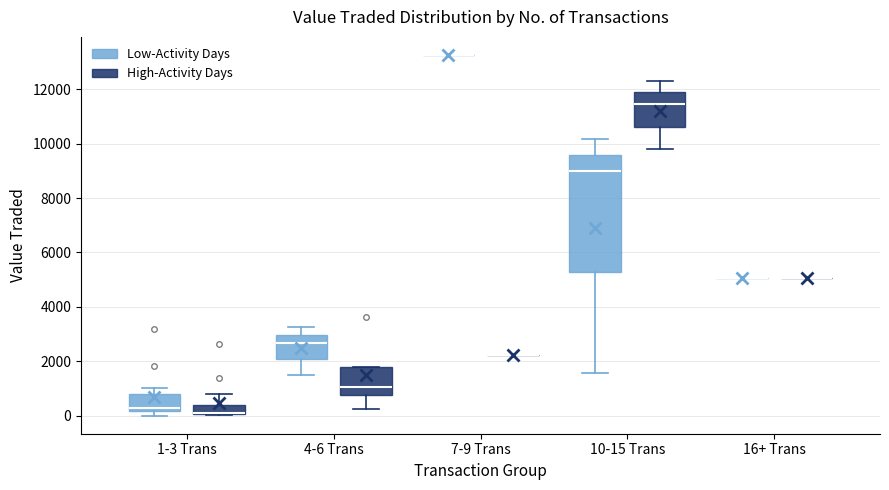

Reading left to right, read every box against the y-axis: the position of its median line, the range the box covers, and the ends of its whiskers. The values are not printed on the chart, so give them approximately, as read against the axis.

1-3 Trans (Low-Activity Days): median 200 (just above the box's lower edge), box 200 to 800, whiskers 0 to 1000
1-3 Trans (High-Activity Days): median 200 (drawn on the box's lower edge), box 0 to 400, whiskers 0 to 800
4-6 Trans (Low-Activity Days): median 2600, box 2000 to 3000, whiskers 1600 to 3200
4-6 Trans (High-Activity Days): median 1000, box 800 to 1800, whiskers 200 to 1800
7-9 Trans (Low-Activity Days): box collapsed to a line at 13200, whiskers 13200 to 13200
7-9 Trans (High-Activity Days): box collapsed to a line at 2200, whiskers 2200 to 2200
10-15 Trans (Low-Activity Days): median 9000, box 5200 to 9600, whiskers 1600 to 10200
10-15 Trans (High-Activity Days): median 11400, box 10600 to 11800, whiskers 9800 to 12400
16+ Trans (Low-Activity Days): box collapsed to a line at 5000, whiskers 5000 to 5000
16+ Trans (High-Activity Days): box collapsed to a line at 5000, whiskers 5000 to 5000